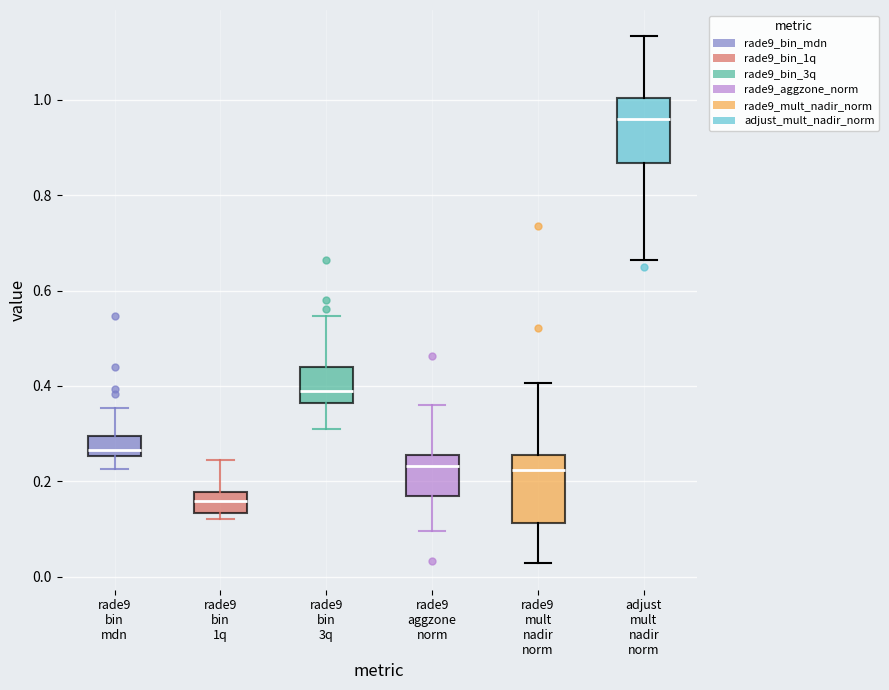

Reading left to right, transcribe this box plot: for each box, give where its median line is, the range the box spans, and where its two whiskers end, as read against the y-axis. The values are not printed on the chart, so give them approximately, as read against the axis.

rade9 bin mdn: median 0.26 (just above the box's lower edge), box 0.26 to 0.30, whiskers 0.22 to 0.36
rade9 bin 1q: median 0.16, box 0.14 to 0.18, whiskers 0.12 to 0.24
rade9 bin 3q: median 0.38, box 0.36 to 0.44, whiskers 0.30 to 0.54
rade9 aggzone norm: median 0.24, box 0.16 to 0.26, whiskers 0.10 to 0.36
rade9 mult nadir norm: median 0.22, box 0.12 to 0.26, whiskers 0.02 to 0.40
adjust mult nadir norm: median 0.96, box 0.86 to 1.00, whiskers 0.66 to 1.14